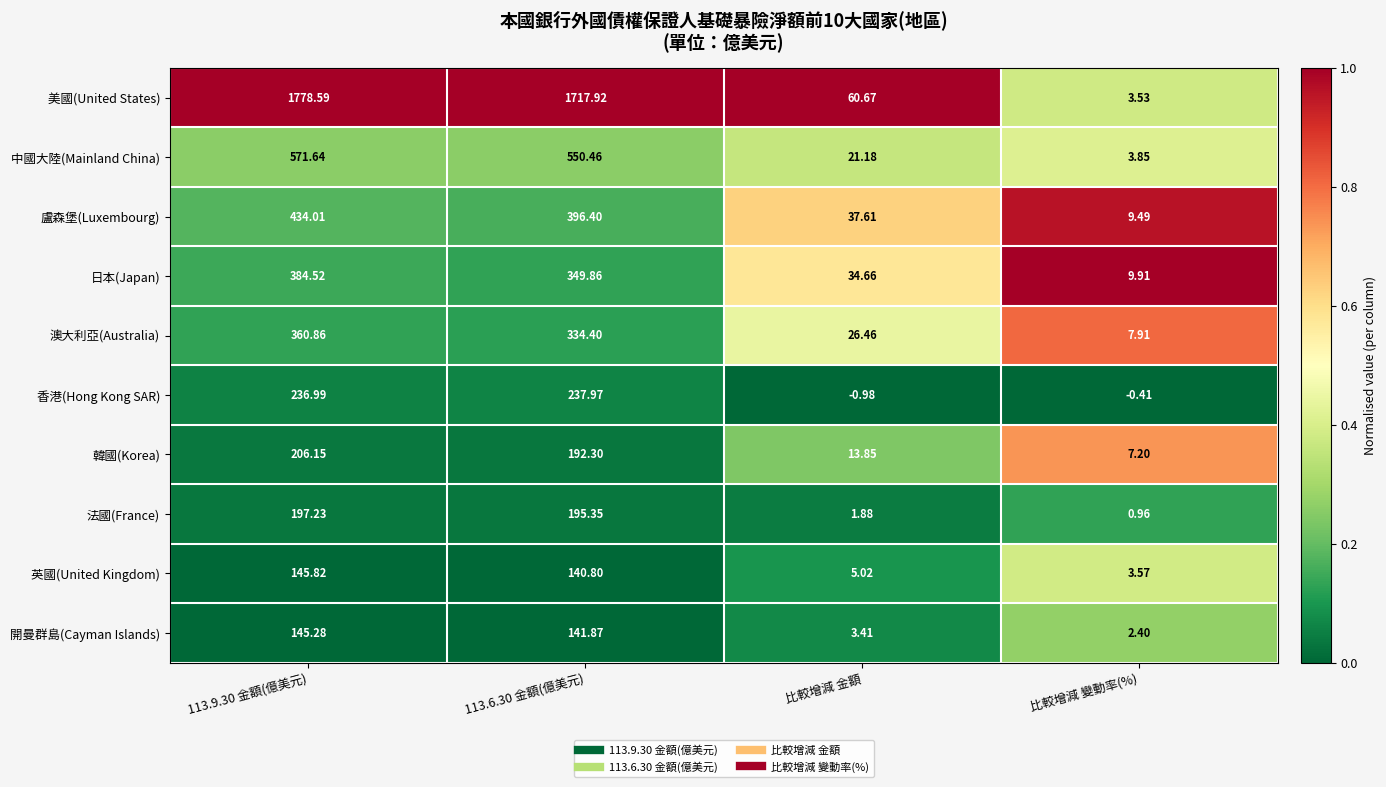

Rank the series at 比較增減 變動率(%) from highest to lowest value.

日本(Japan), 盧森堡(Luxembourg), 澳大利亞(Australia), 韓國(Korea), 中國大陸(Mainland China), 英國(United Kingdom), 美國(United States), 開曼群島(Cayman Islands), 法國(France), 香港(Hong Kong SAR)